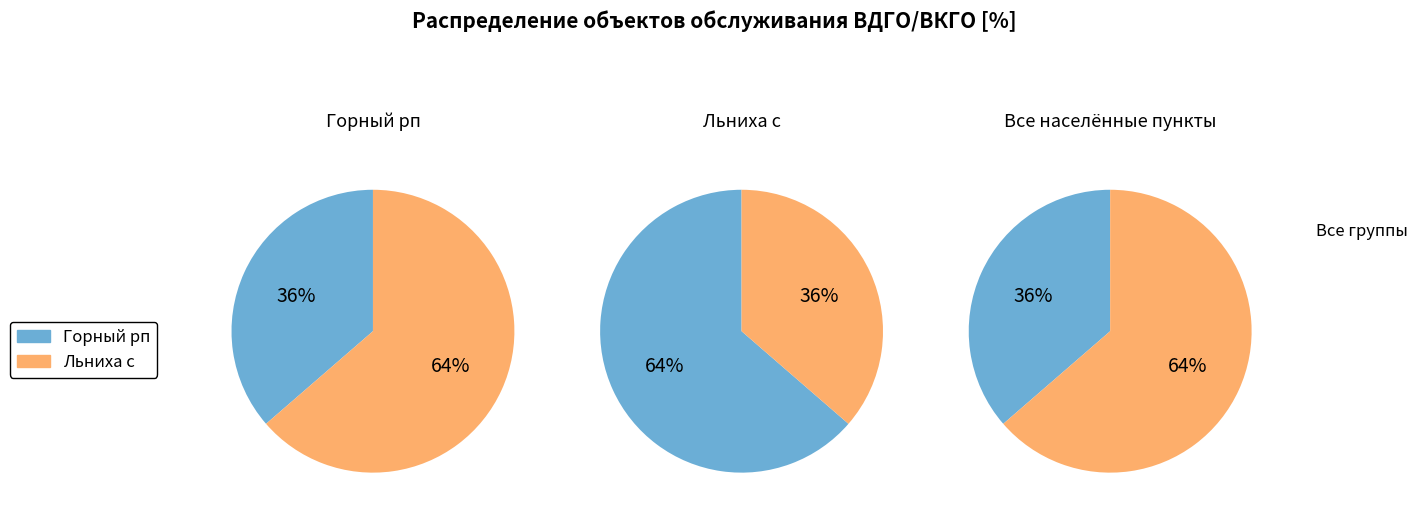

Count the number of slices in the pie.

2